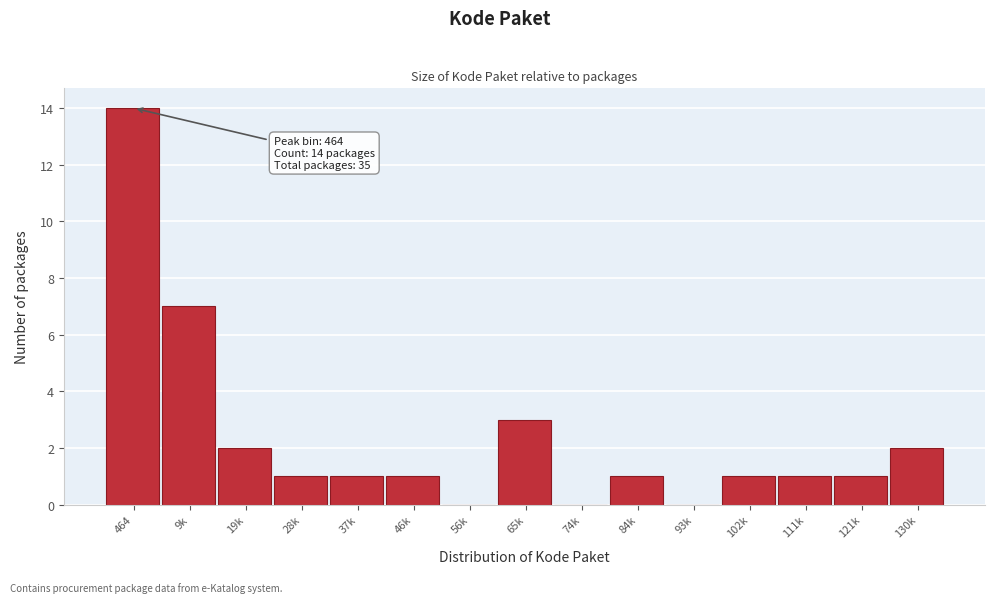

Reading left to right, list all the values displayed in this chart.

464=14	9k=7	19k=2	28k=1	37k=1	46k=1	56k=0	65k=3	74k=0	84k=1	93k=0	102k=1	111k=1	121k=1	130k=2